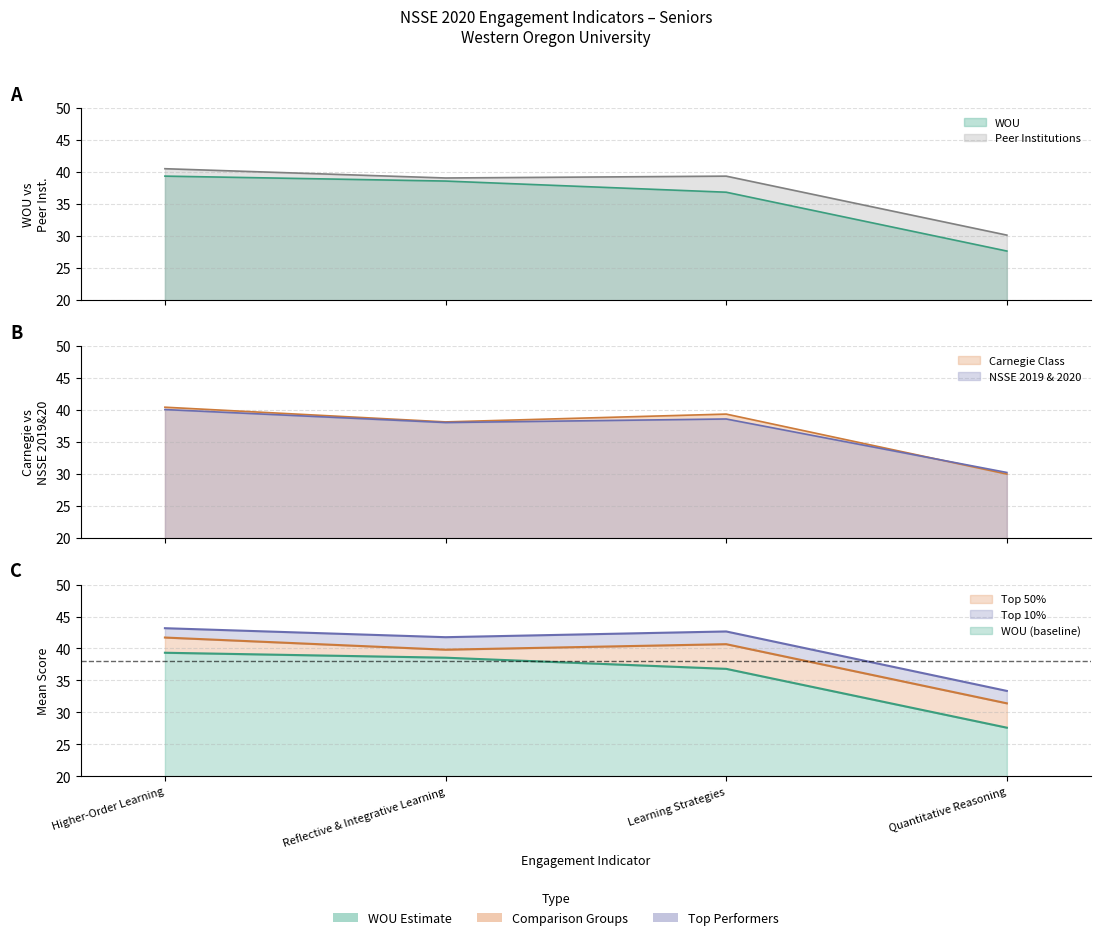

Where does the NSSE 2019 & 2020 series first go above 38?

Higher-Order Learning